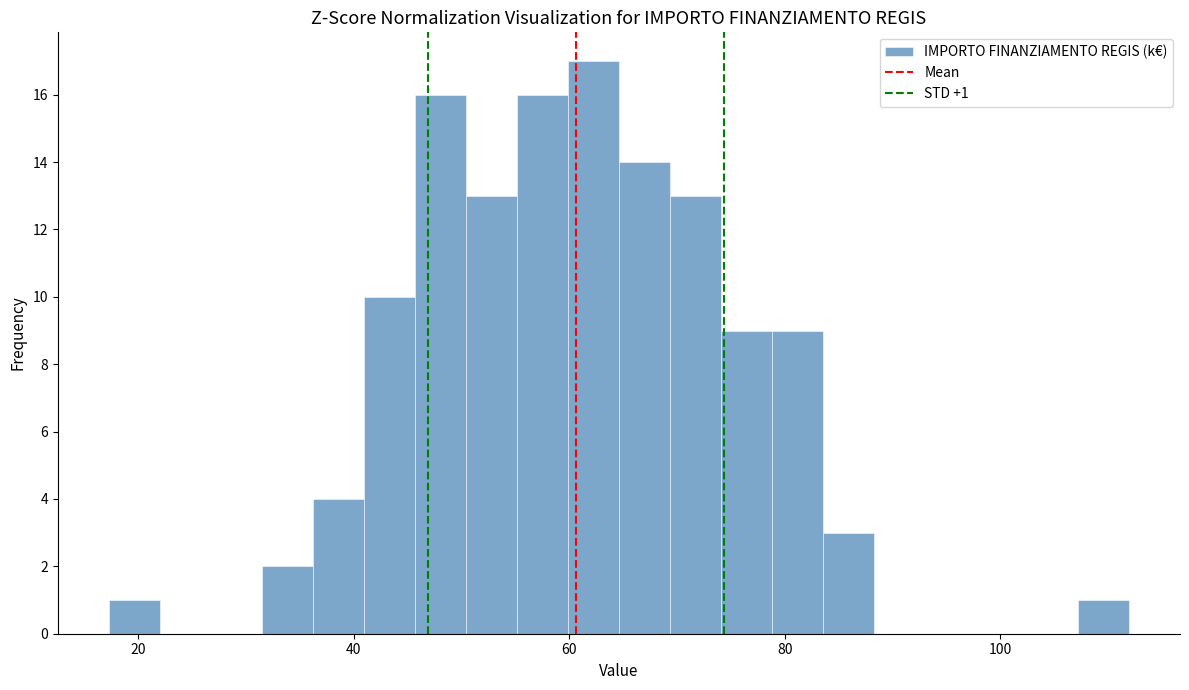

Read against the x-axis, roughly where is the centre of the tallest bar?

62